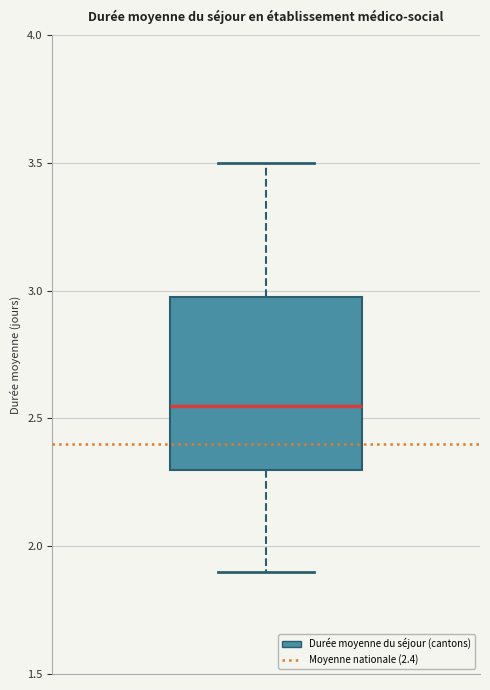

Read this box plot against the y-axis: the position of the median line, the range covered by the box, and the ends of both whiskers. The values are not printed on the chart, so give them approximately, as read against the axis.

median 2.55, box 2.30 to 3.00, whiskers 1.90 to 3.50